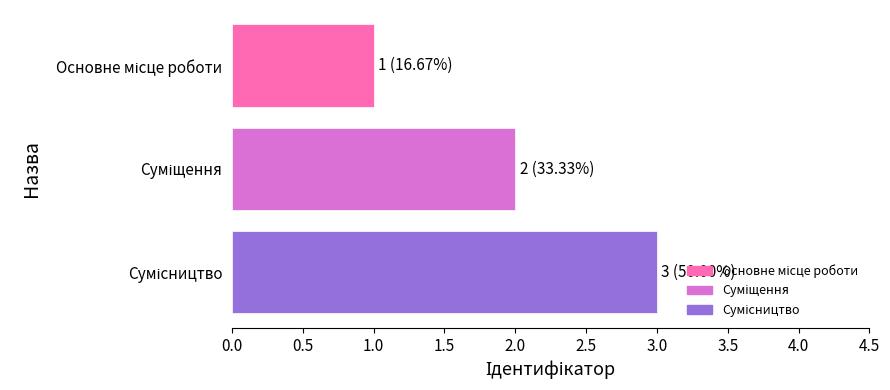

What is the maximum value shown in the chart?

3